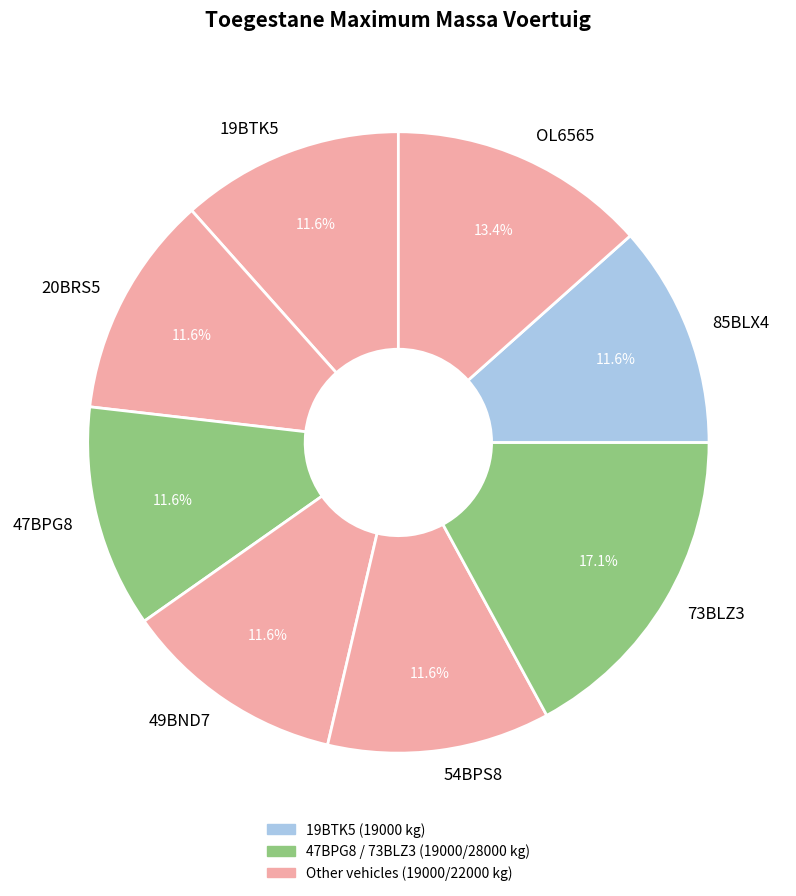

True or false: OL6565 accounts for 13% of the total.

True